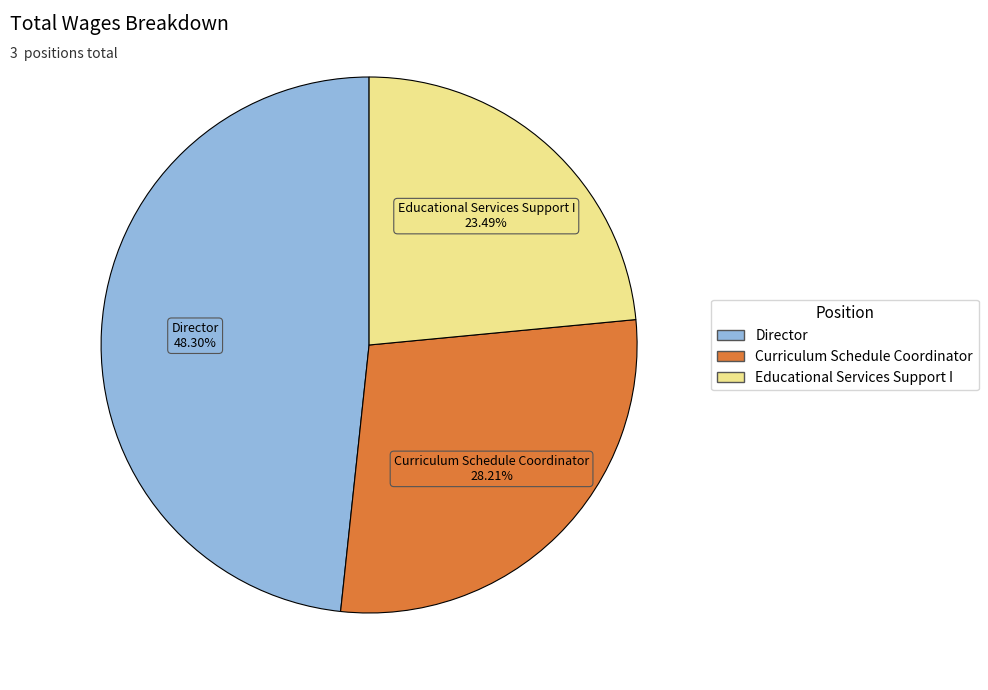

Does any single category account for the majority?

No